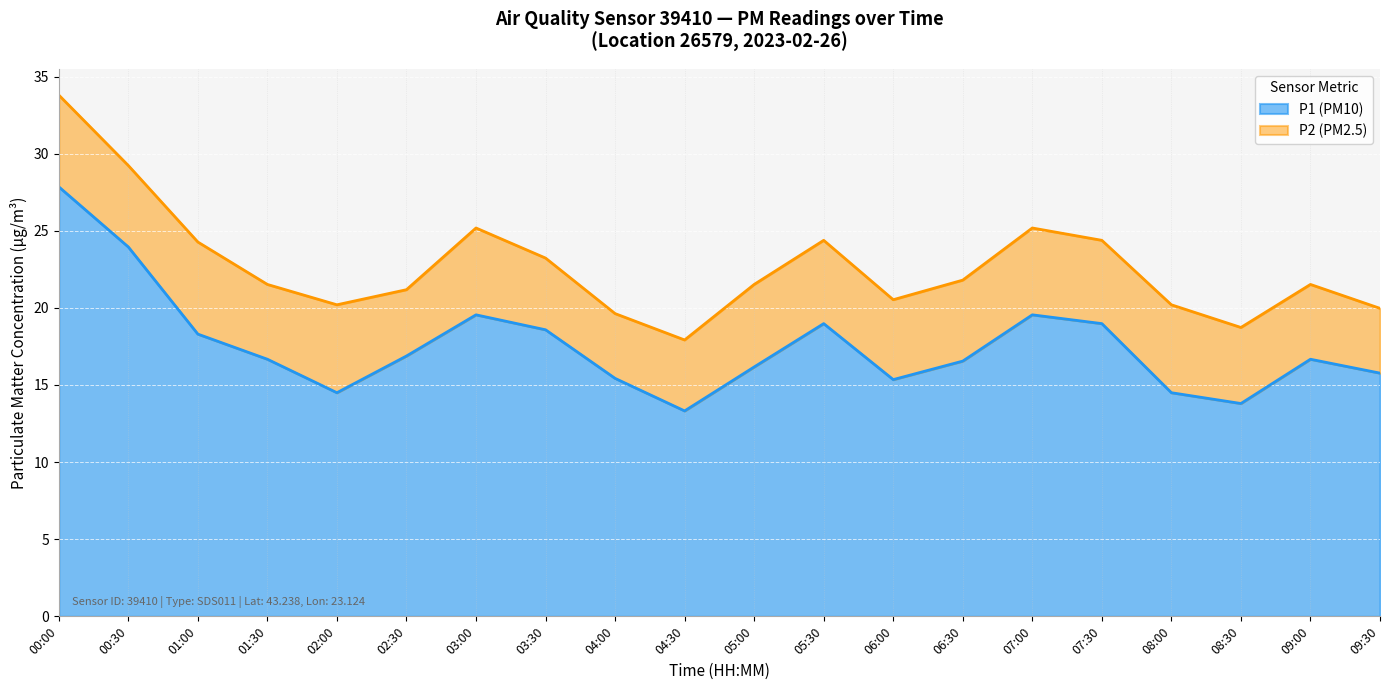

Rank the categories by value from lowest to highest.

04:30, 08:30, 02:00, 08:00, 06:00, 04:00, 09:30, 05:00, 06:30, 01:30, 09:00, 02:30, 01:00, 03:30, 05:30, 07:30, 03:00, 07:00, 00:30, 00:00